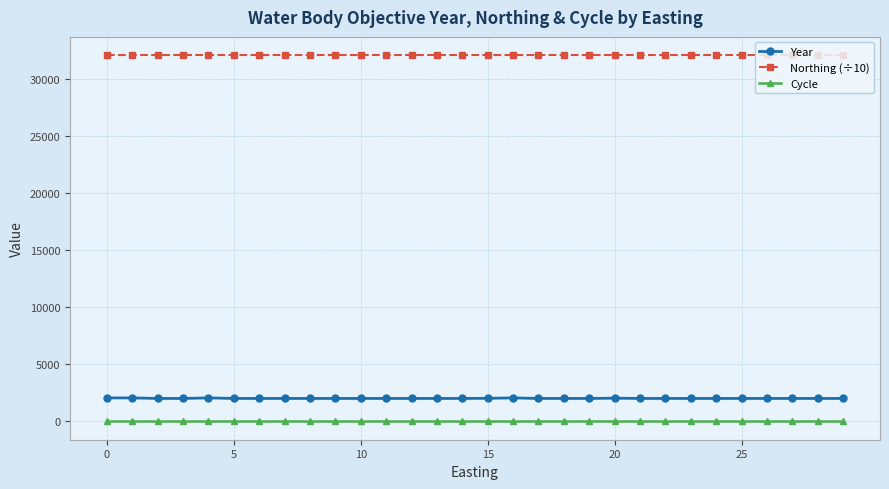

True or false: Northing (÷10) and Year cross at least once.

False